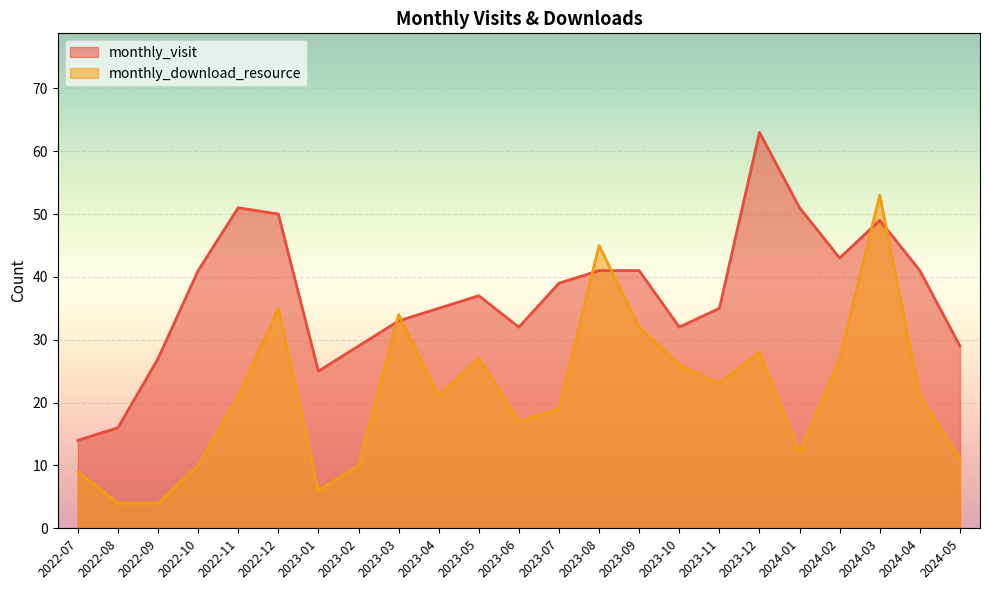

What are all the series names shown in the legend?

monthly_visit, monthly_download_resource